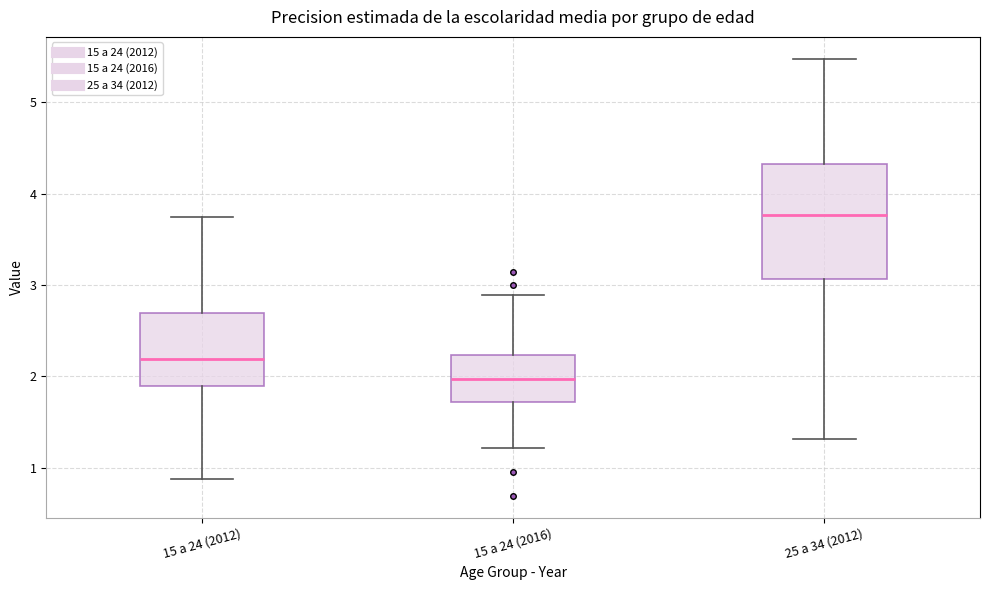

Which box has the highest median line?

25 a 34 (2012)